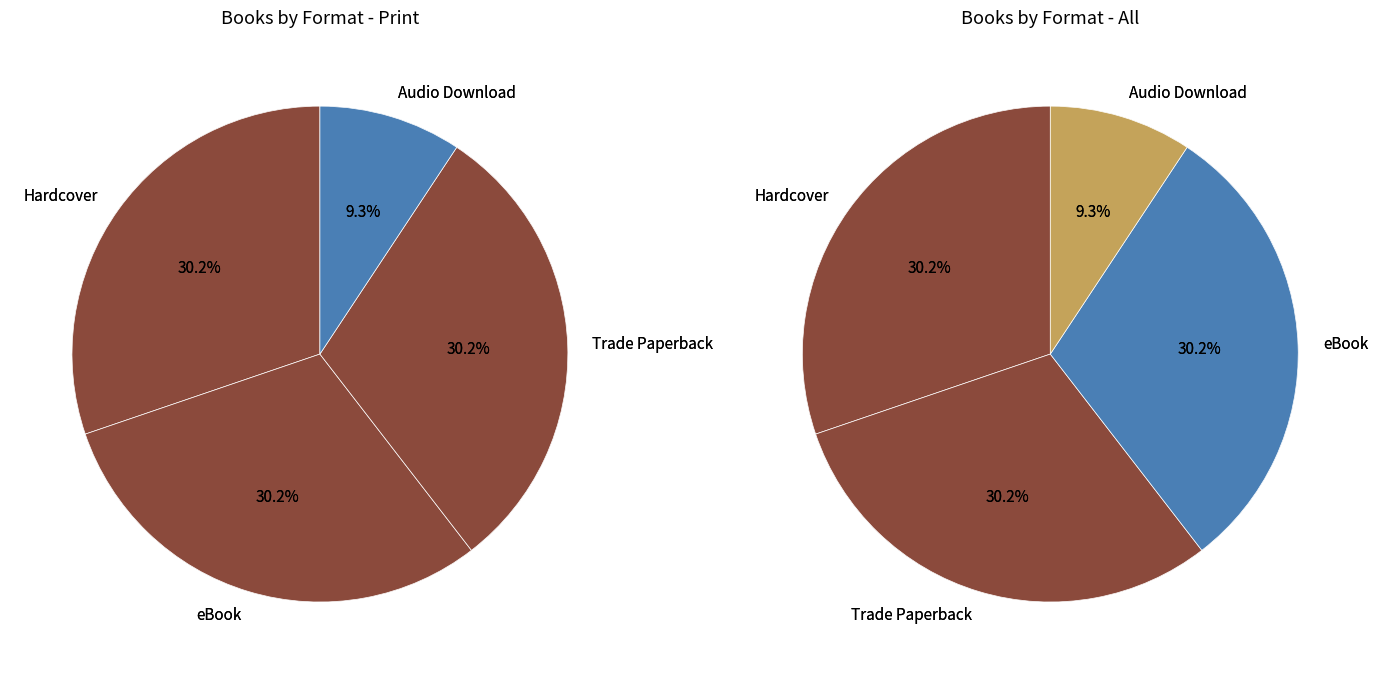

What is the smallest slice in the pie chart?

Audio Download